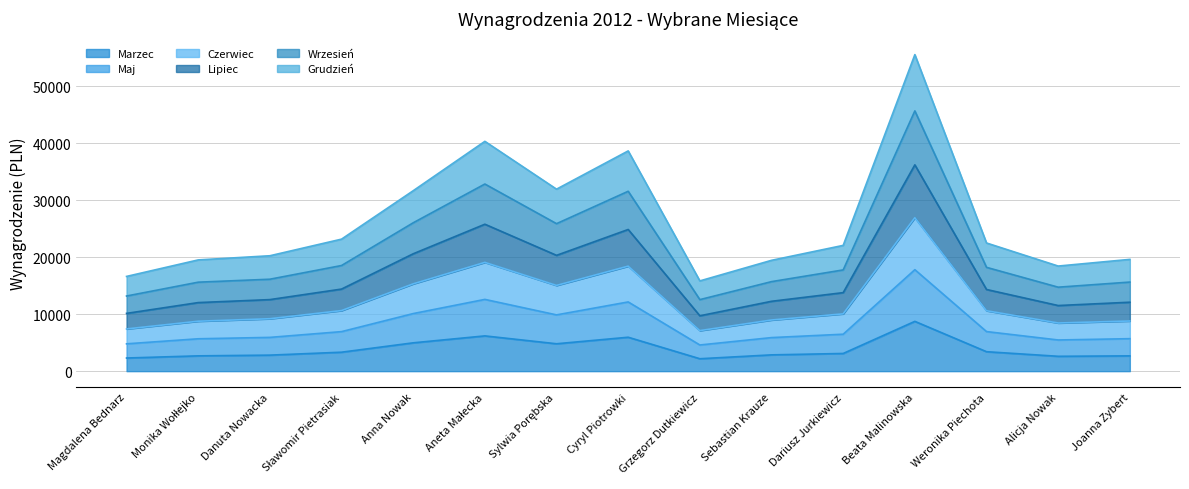

Reading left to right, list all the values displayed in this chart.

Marzec: Magdalena Bednarz=2307	Monika Wołłejko=2686	Danuta Nowacka=2813	Sławomir Pietrasiak=3328	Anna Nowak=4972	Aneta Małecka=6189	Sylwia Porębska=4807	Cyryl Piotrowki=5953	Grzegorz Dutkiewicz=2180	Sebastian Krauze=2859	Dariusz Jurkiewicz=3104	Beata Malinowska=8739	Weronika Piechota=3414	Alicja Nowak=2609	Joanna Zybert=2683
Maj: Magdalena Bednarz=10140	Monika Wołłejko=12034	Danuta Nowacka=12557	Sławomir Pietrasiak=14405	Anna Nowak=20598	Aneta Małecka=25786	Sylwia Porębska=20324	Cyryl Piotrowki=24864	Grzegorz Dutkiewicz=9717	Sebastian Krauze=12260	Dariusz Jurkiewicz=13780	Beata Malinowska=36204	Weronika Piechota=14332	Alicja Nowak=11516	Joanna Zybert=12098
Czerwiec: Magdalena Bednarz=7410	Monika Wołłejko=8766	Danuta Nowacka=9200	Sławomir Pietrasiak=10632	Anna Nowak=15323	Aneta Małecka=19091	Sylwia Porębska=15045	Cyryl Piotrowki=18429	Grzegorz Dutkiewicz=7118	Sebastian Krauze=8979	Dariusz Jurkiewicz=10059	Beata Malinowska=26932	Weronika Piechota=10606	Alicja Nowak=8453	Joanna Zybert=8803
Lipiec: Magdalena Bednarz=13187	Monika Wołłejko=15614	Danuta Nowacka=16134	Sławomir Pietrasiak=18538	Anna Nowak=26037	Aneta Małecka=32840	Sylwia Porębska=25883	Cyryl Piotrowki=31567	Grzegorz Dutkiewicz=12553	Sebastian Krauze=15711	Dariusz Jurkiewicz=17766	Beata Malinowska=45671	Weronika Piechota=18217	Alicja Nowak=14736	Joanna Zybert=15633
Wrzesień: Magdalena Bednarz=16625	Monika Wołłejko=19522	Danuta Nowacka=20252	Sławomir Pietrasiak=23167	Anna Nowak=31664	Aneta Małecka=40330	Sylwia Porębska=31937	Cyryl Piotrowki=38651	Grzegorz Dutkiewicz=15839	Sebastian Krauze=19450	Dariusz Jurkiewicz=22071	Beata Malinowska=55548	Weronika Piechota=22492	Alicja Nowak=18444	Joanna Zybert=19615
Grudzień: Magdalena Bednarz=4797	Monika Wołłejko=5683	Danuta Nowacka=5927	Sławomir Pietrasiak=6937	Anna Nowak=10105	Aneta Małecka=12594	Sylwia Porębska=9875	Cyryl Piotrowki=12147	Grzegorz Dutkiewicz=4593	Sebastian Krauze=5890	Dariusz Jurkiewicz=6484	Beata Malinowska=17808	Weronika Piechota=6947	Alicja Nowak=5473	Joanna Zybert=5701